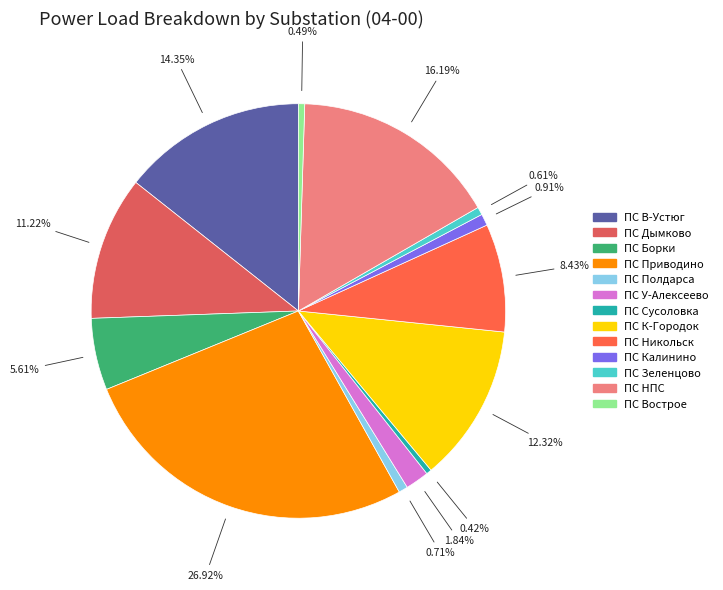

What is the smallest slice in the pie chart?

ПС Сусоловка